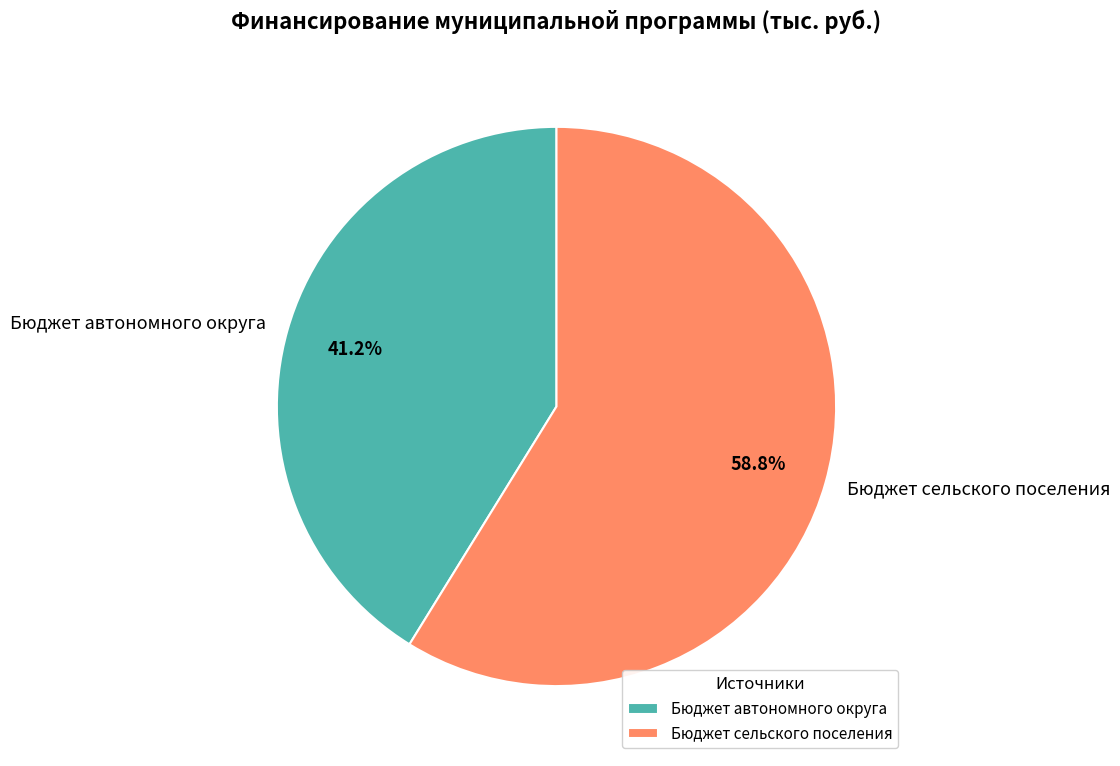

What percentage is the Бюджет сельского поселения slice, to the nearest percent?

59%